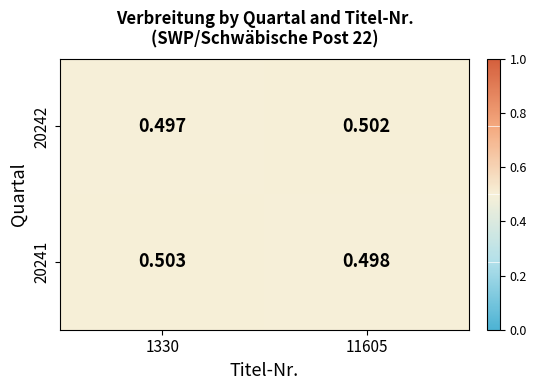

Is the value of 20241 at 11605 greater than the value of 20242 at 11605?

No